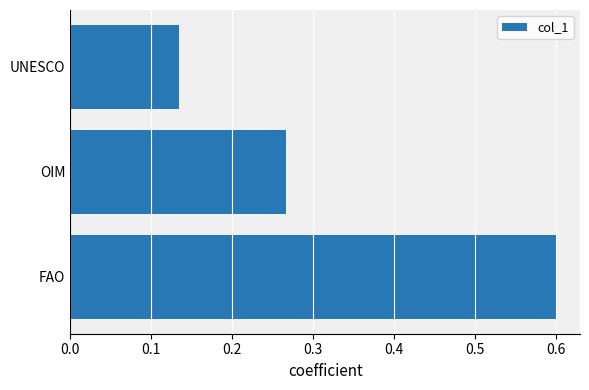

How many values are between 0 and 1?

3